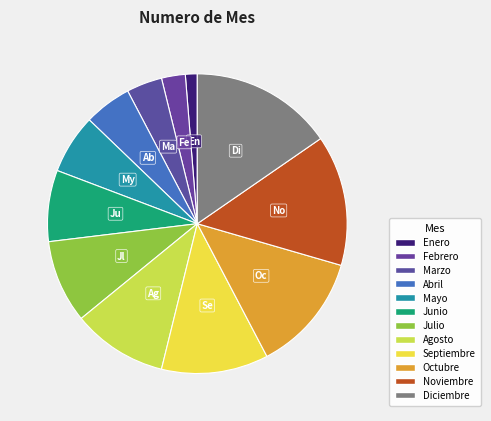

What is the total percentage of Agosto and Octubre?

23.1%